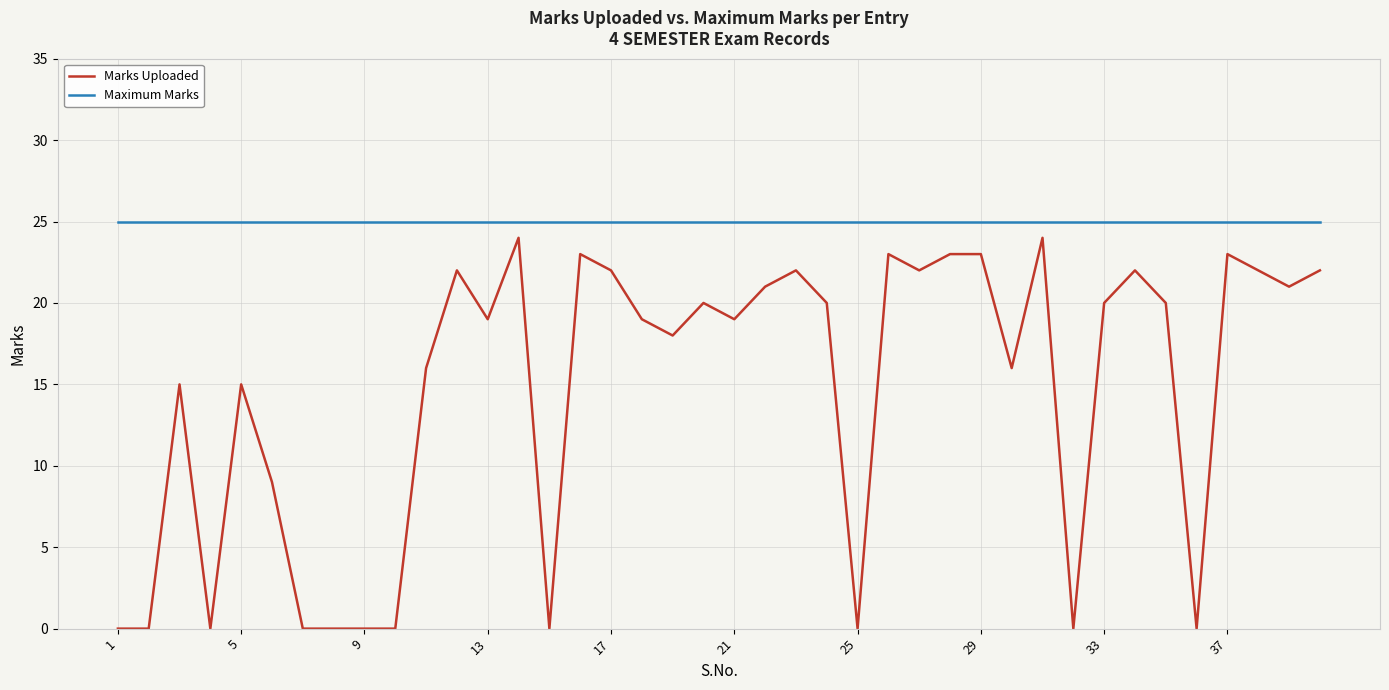

What is the greatest value displayed?

25